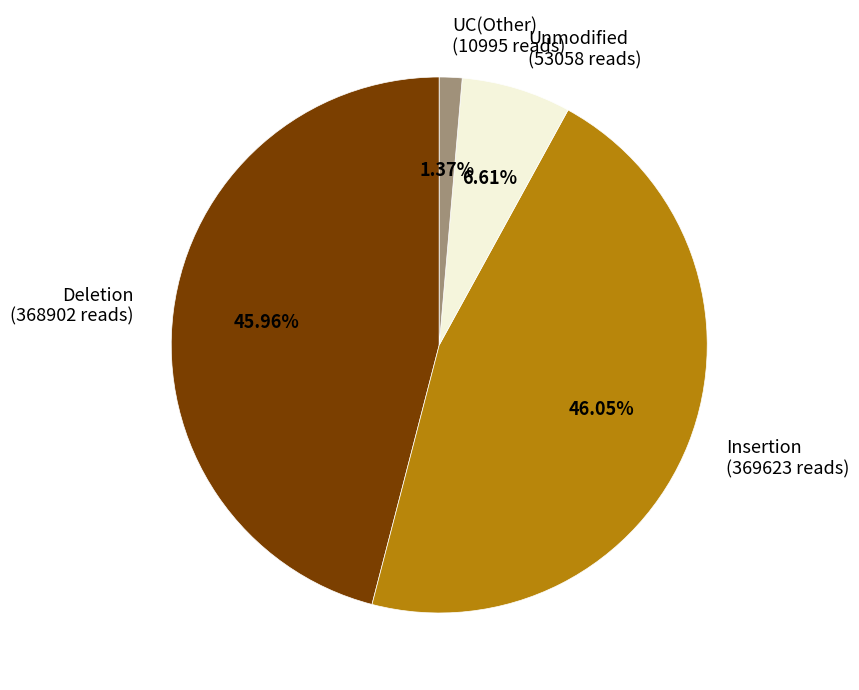

Between Unmodified and UC(Other), which is larger?

Unmodified